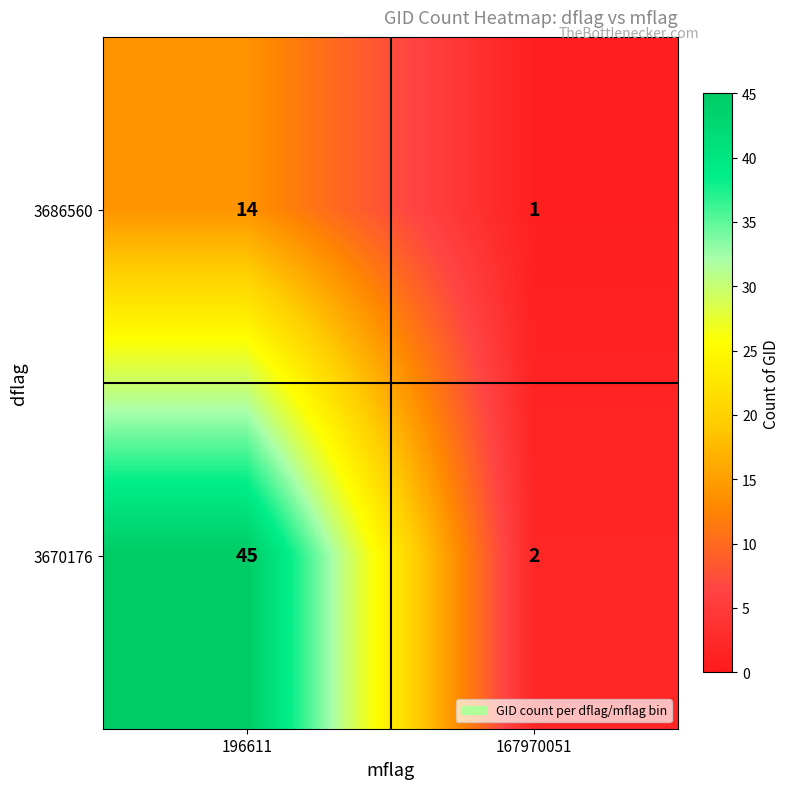

The value of 3686560 at 196611 is 14. True or false?

True